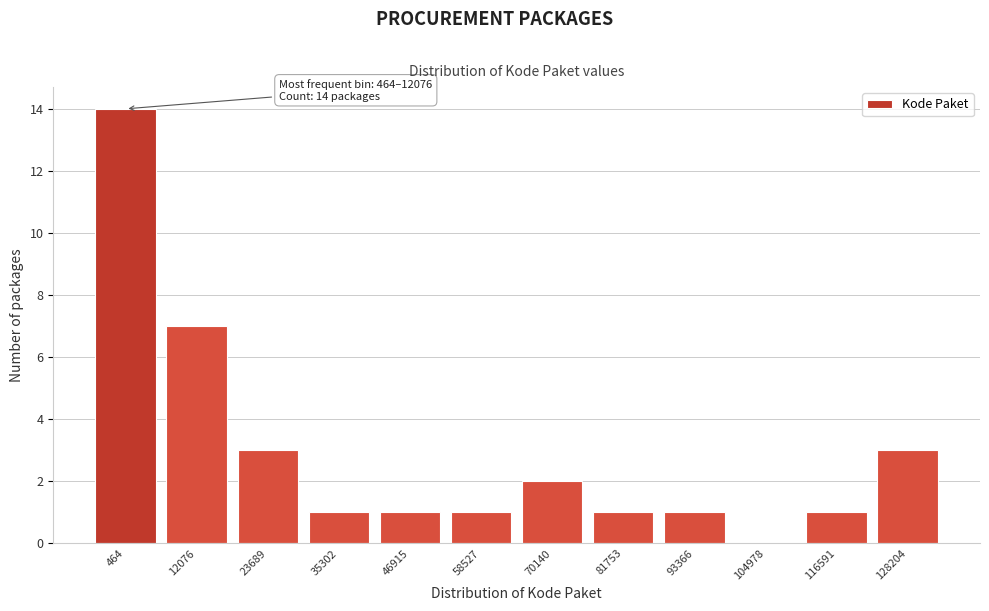

Reading left to right, what are all the values shown in this chart?

464=14	12076=7	23689=3	35302=1	46915=1	58527=1	70140=2	81753=1	93366=1	104978=0	116591=1	128204=3